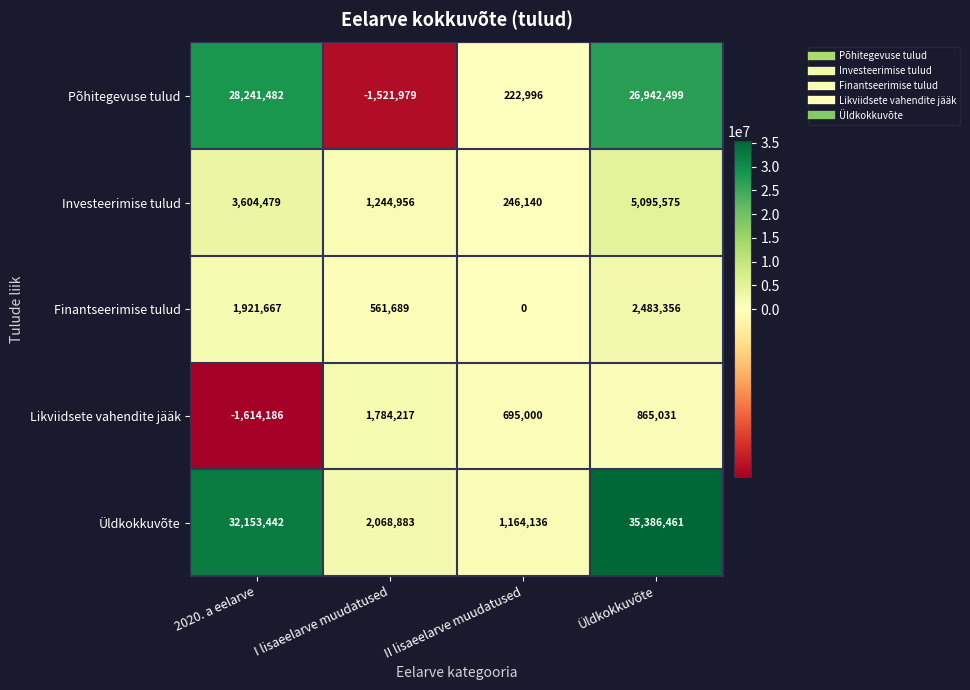

Which series has the largest total across all categories?

Üldkokkuvõte